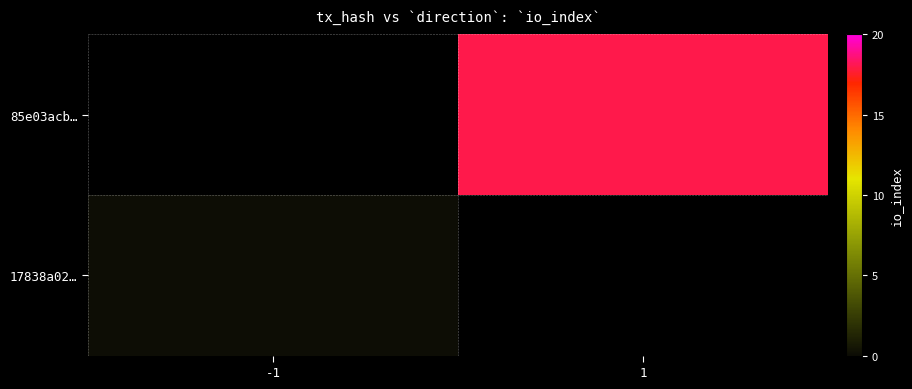

Which category has the lowest value across all series?

-1